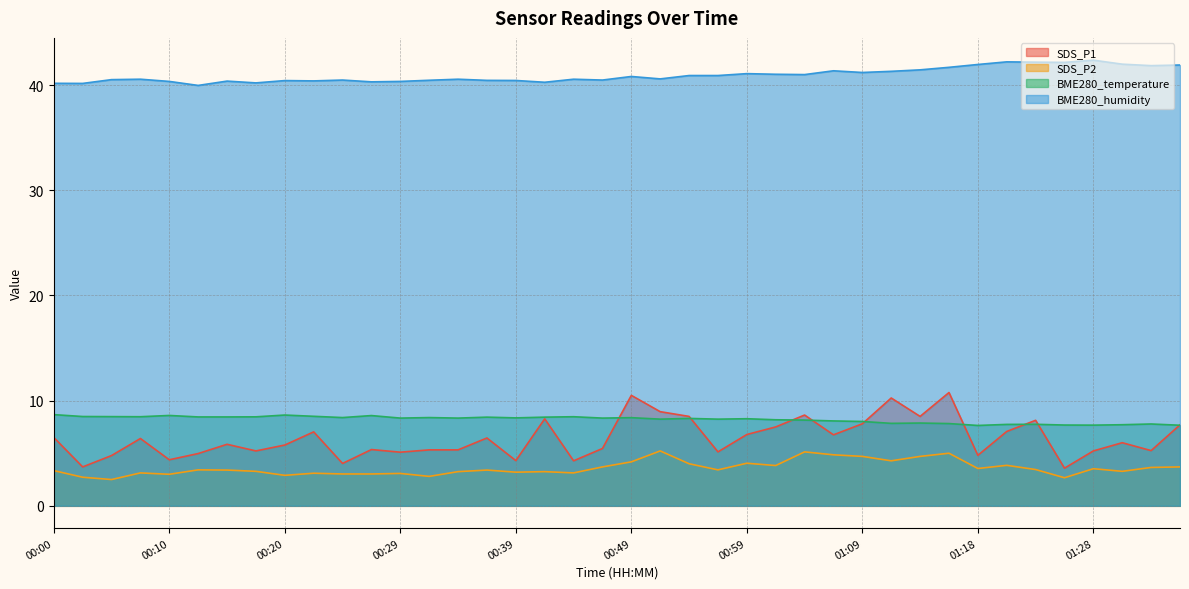

What is the spread (max minus min) of values at 01:26?

39.5